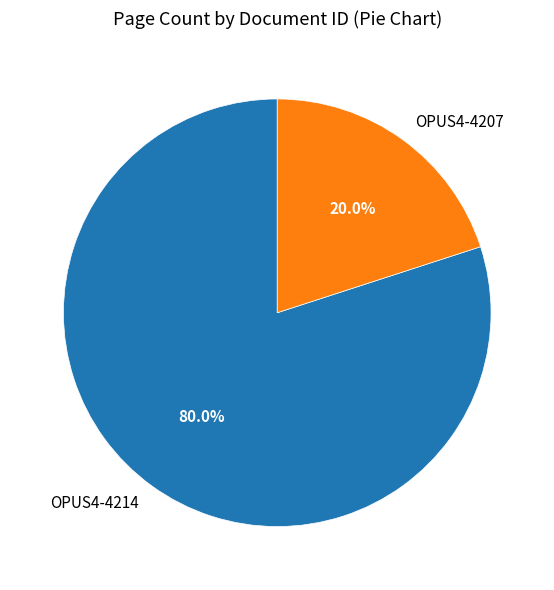

Which slice is the largest?

OPUS4-4214